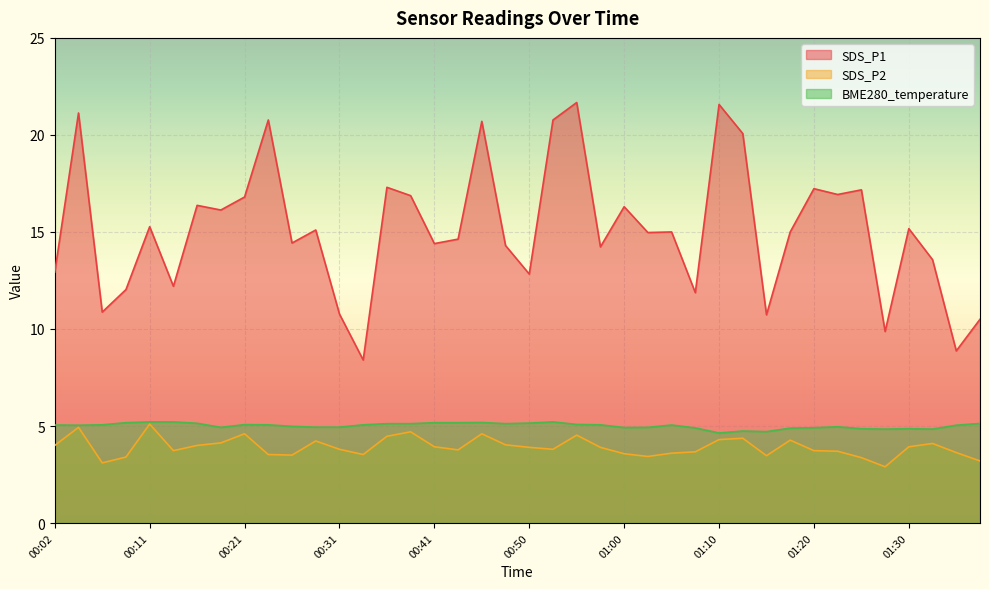

What position from the right is 00:04?

39